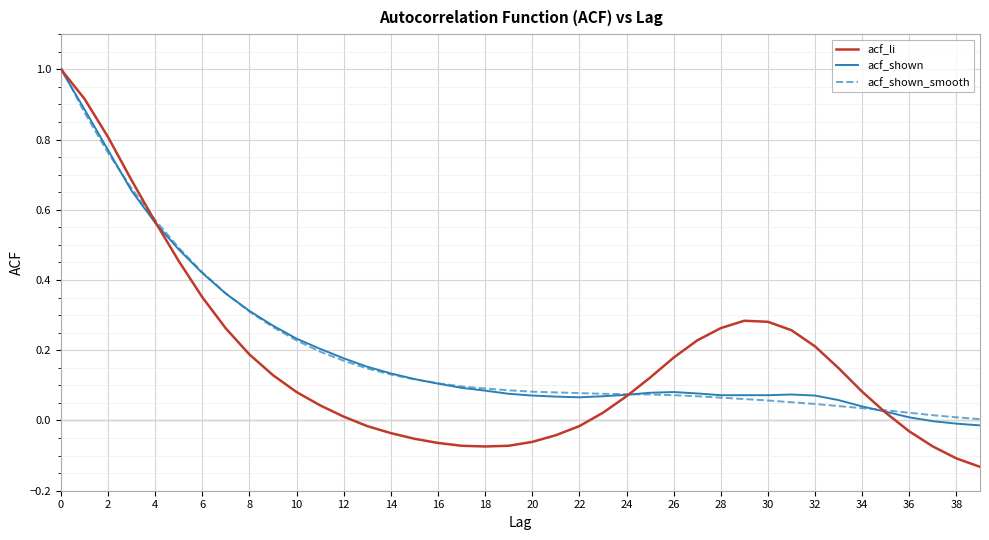

Count the number of categories in the chart.

40